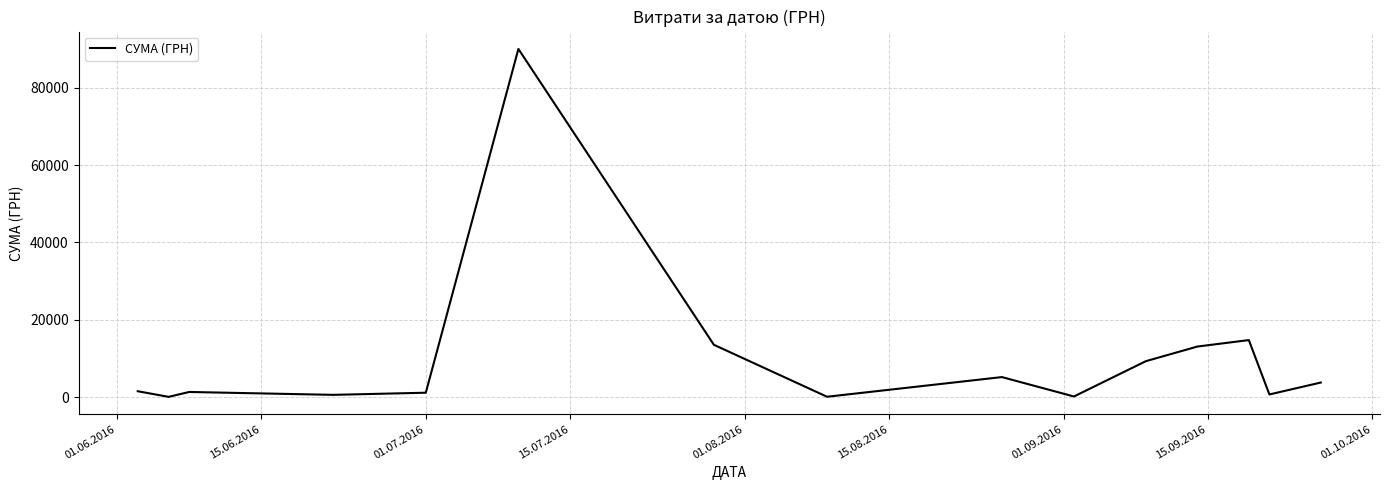

What is the maximum value shown in the chart?

90000.0